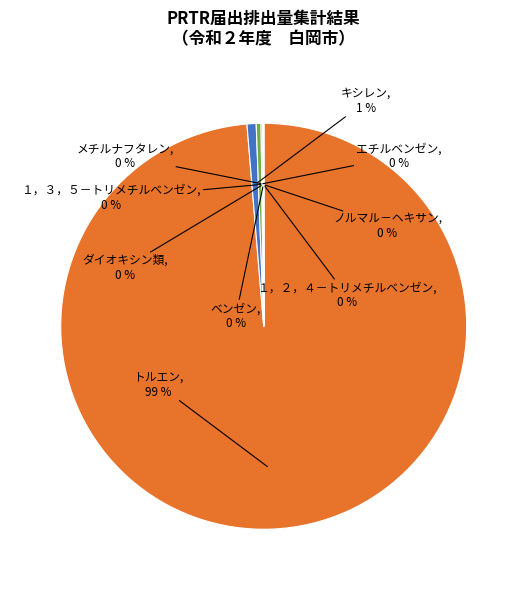

True or false: キシレン accounts for 1% of the total.

True